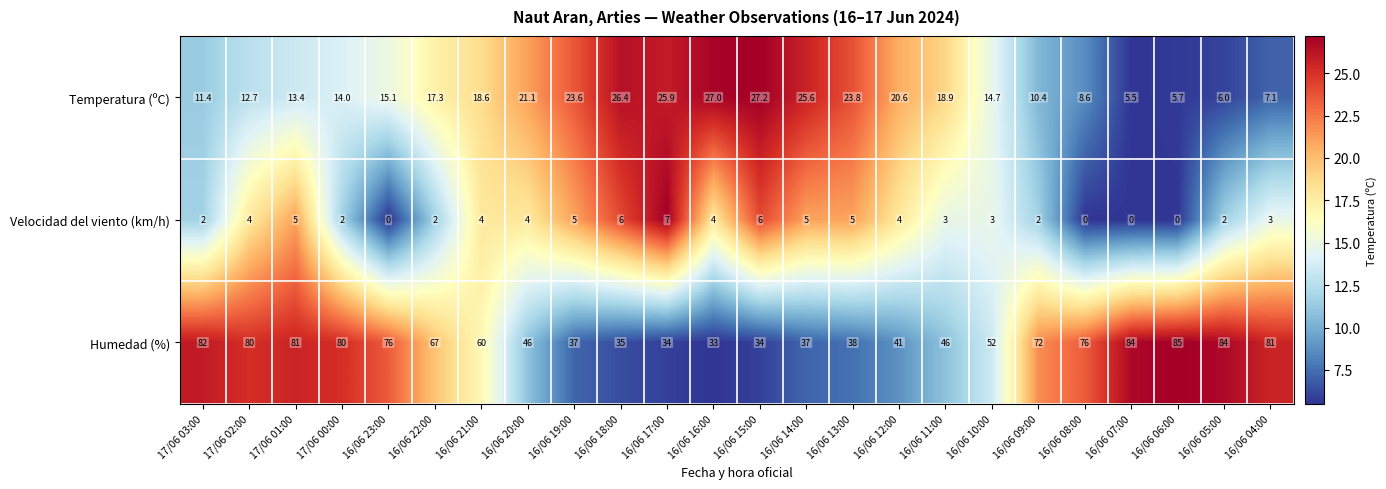

Count the number of data series in this chart.

3